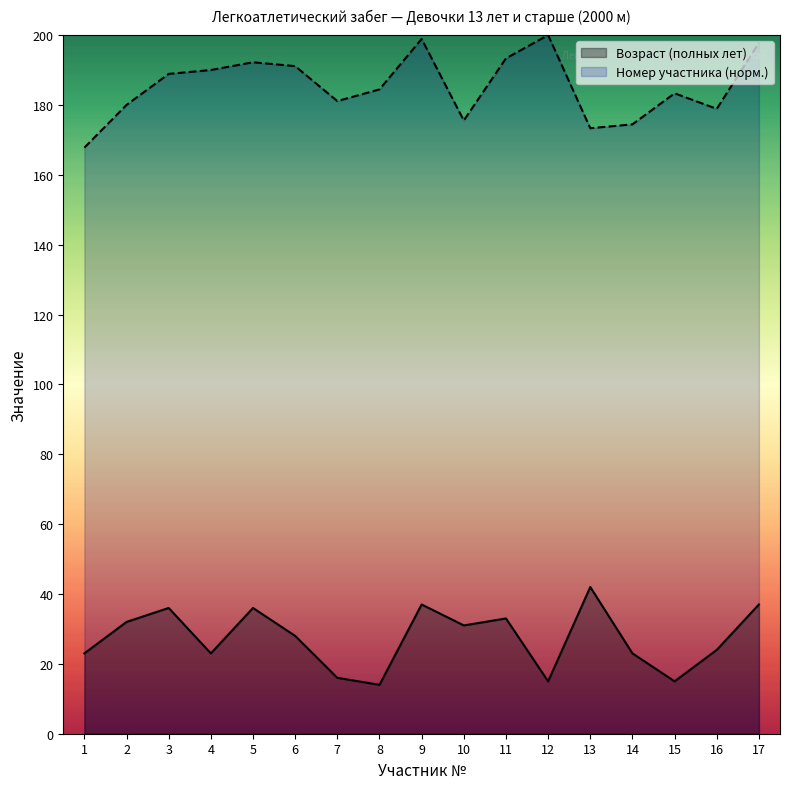

What are all the series names shown in the legend?

Возраст (полных лет), Номер участника (норм.)